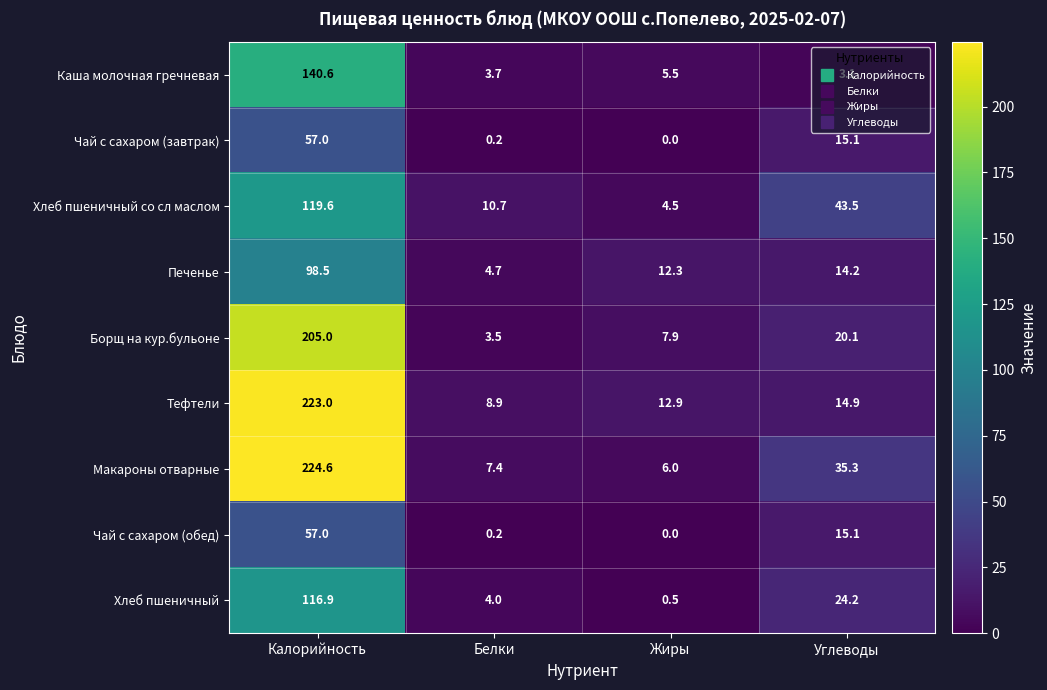

How many series are shown in this chart?

9